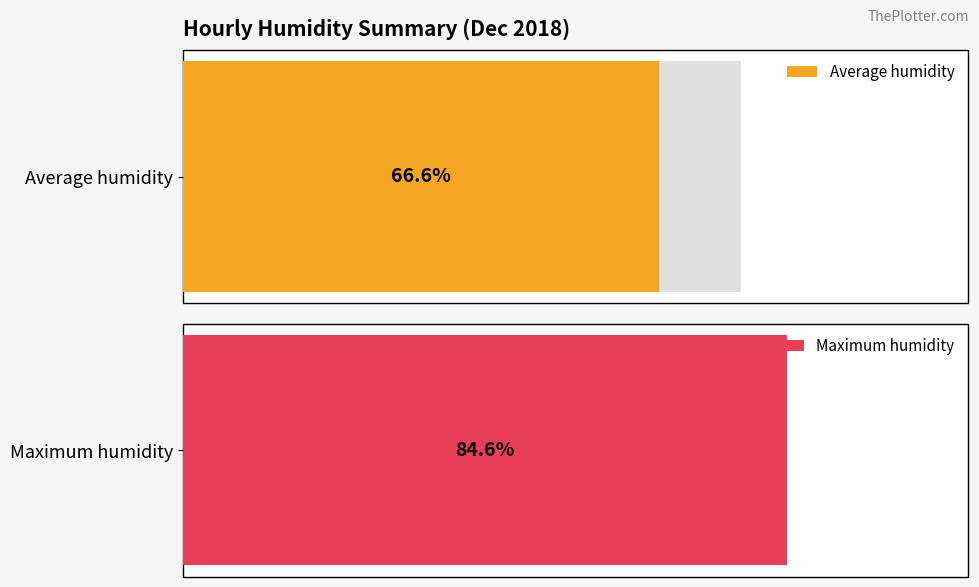

Which series has the largest total across all categories?

Maximum humidity